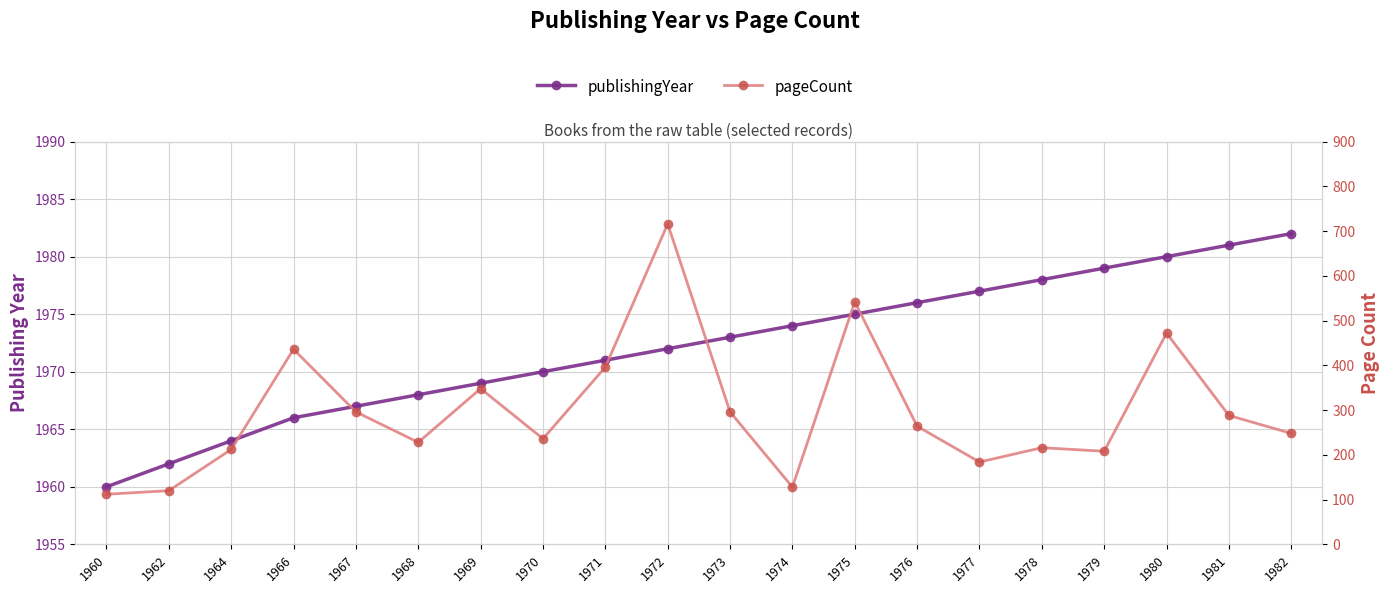

At which category is the sum across all series the highest?

1972